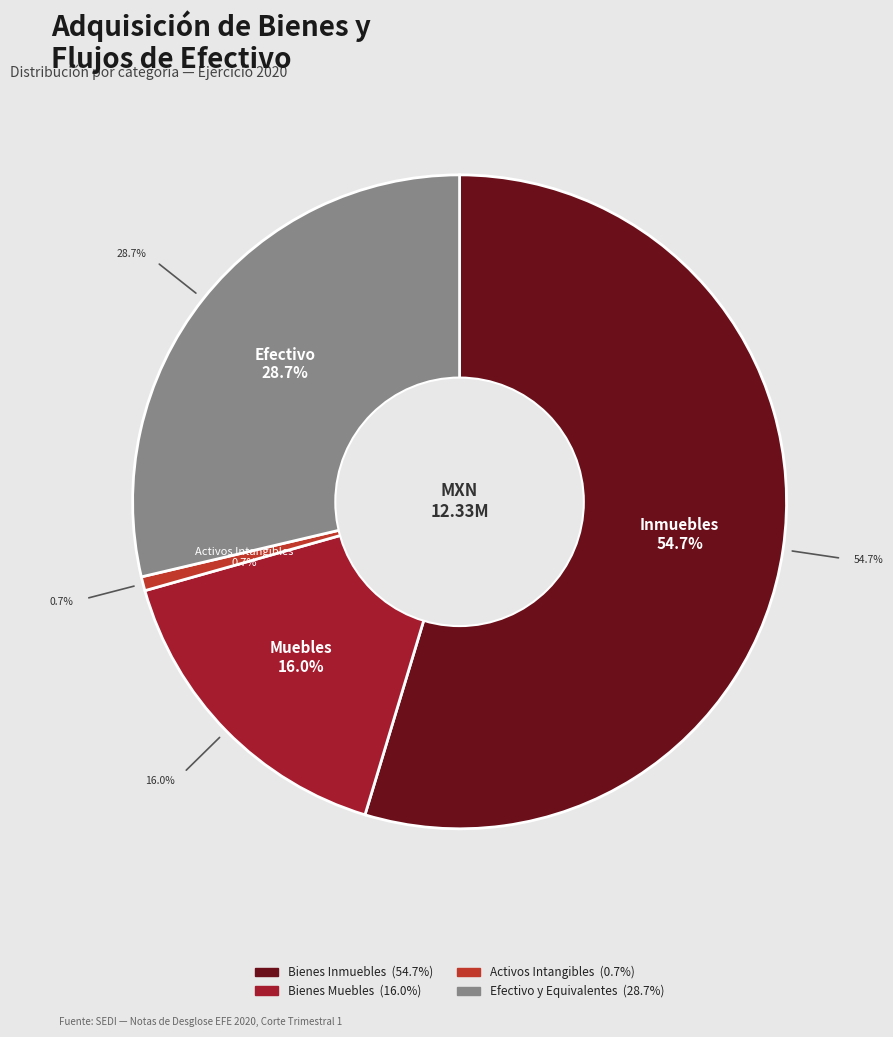

The Bienes Inmuebles slice represents 55% of the pie. True or false?

True